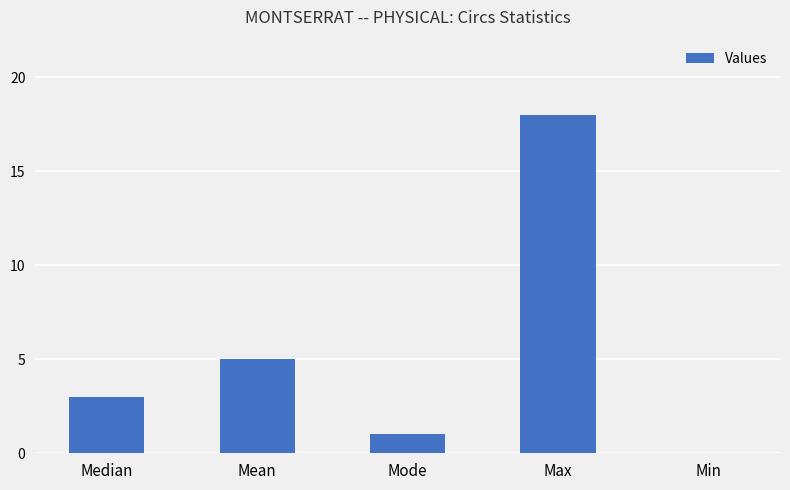

What is the sum of the values at Median and Max?

21